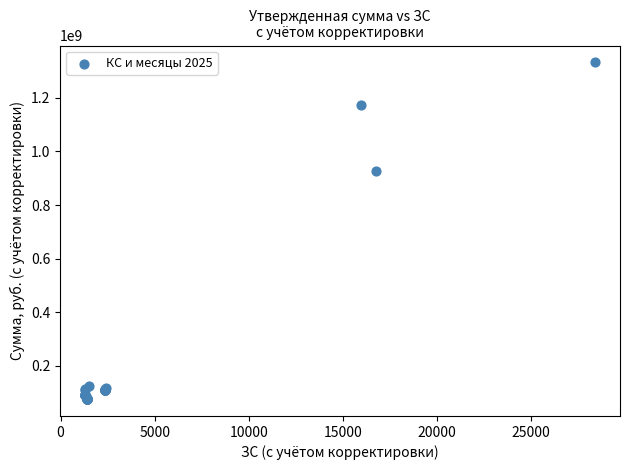

What Y value in the scatter plot is closest to 704279445?

928129868.4